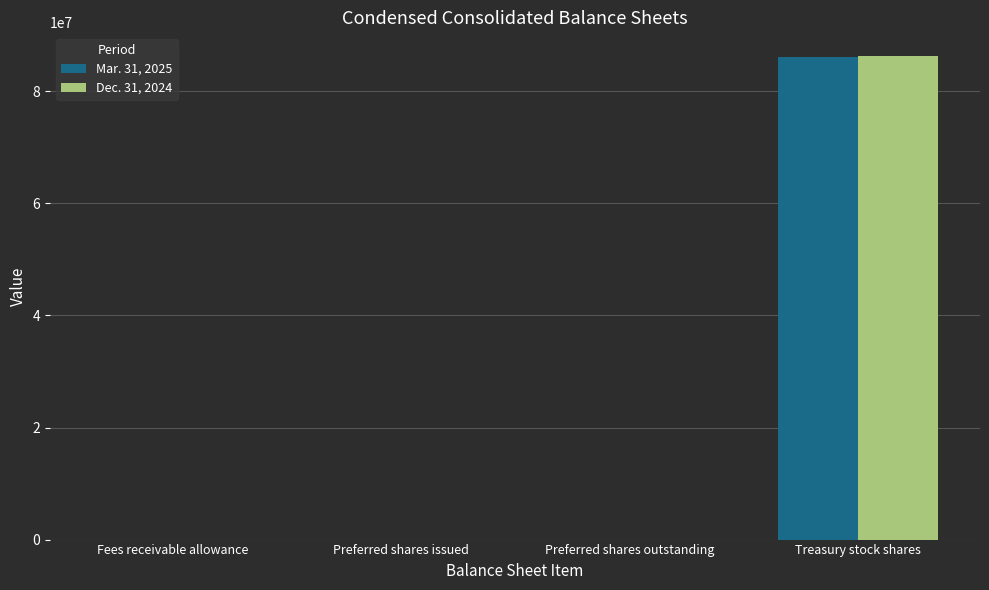

Which category has the highest value in the Mar. 31, 2025 series?

Treasury stock shares